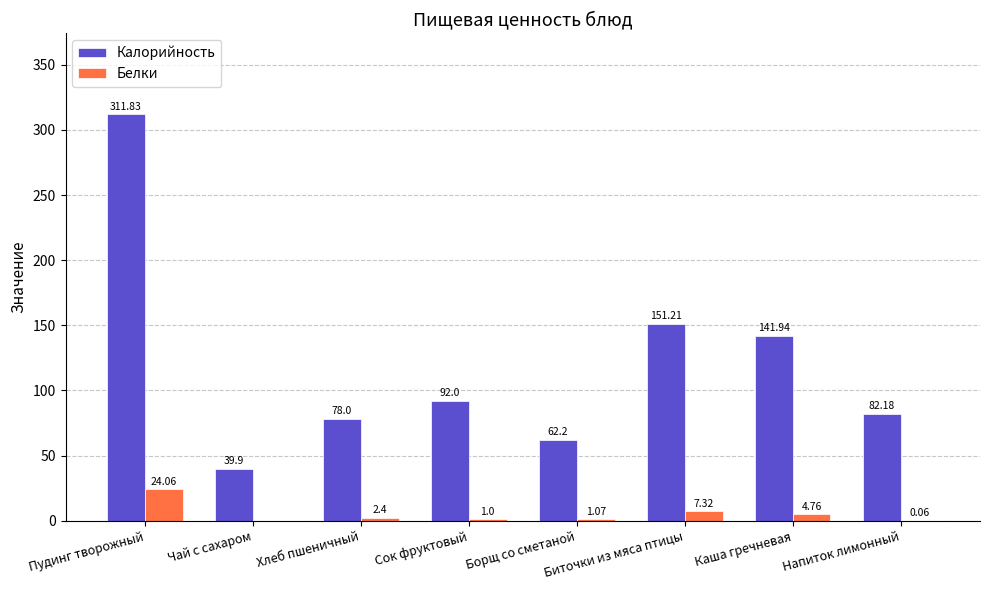

Between Пудинг творожный and Каша гречневая, which series saw the biggest shift?

Калорийность